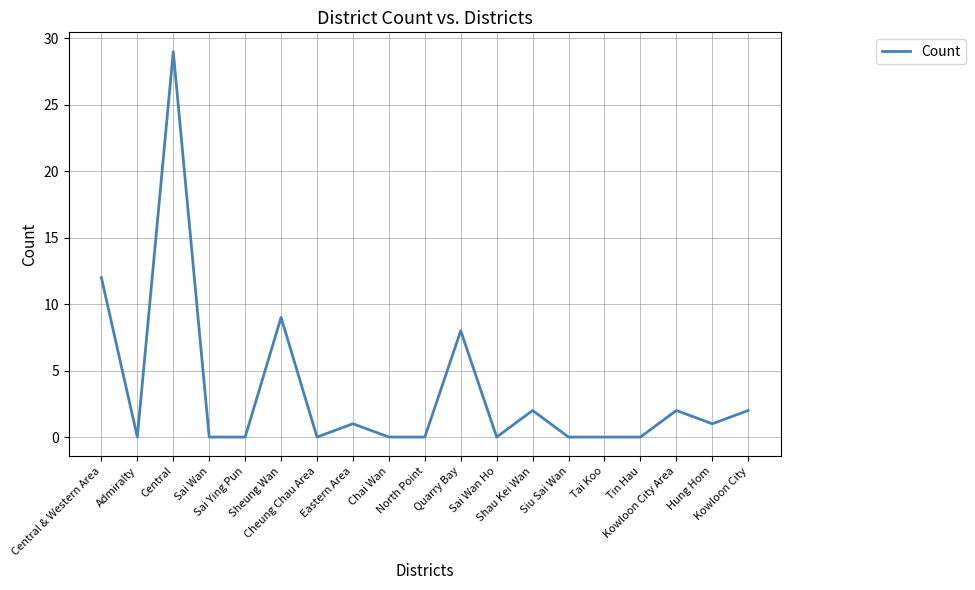

How many lines are shown in the chart?

1